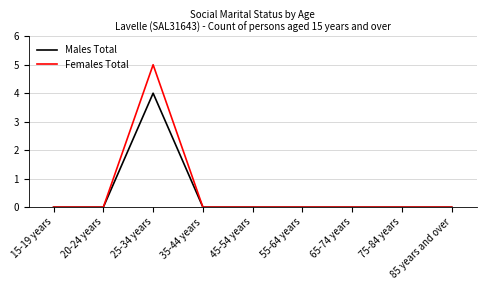

Which category has the highest value in the Males Total series?

25-34 years